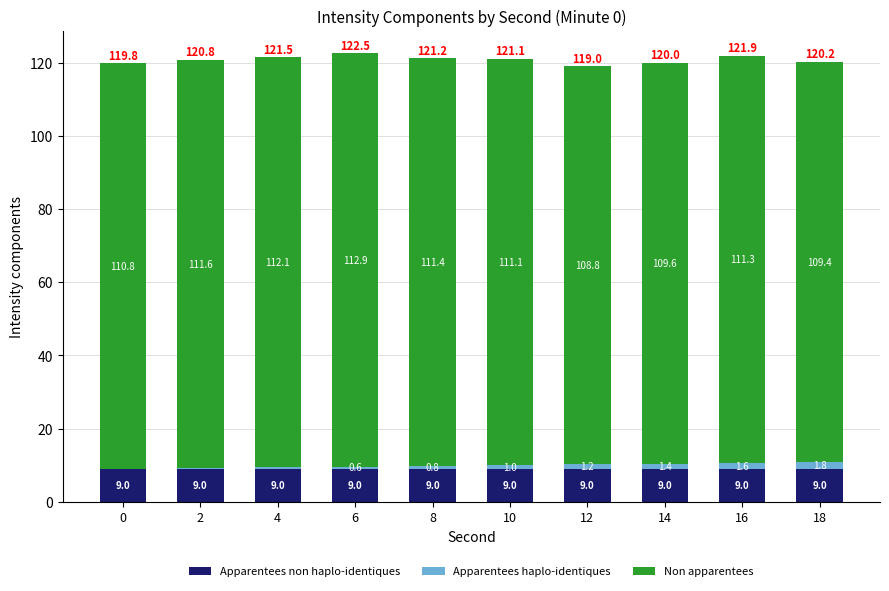

Is it true that Apparentees non haplo-identiques equals 9.0 at 14?

True